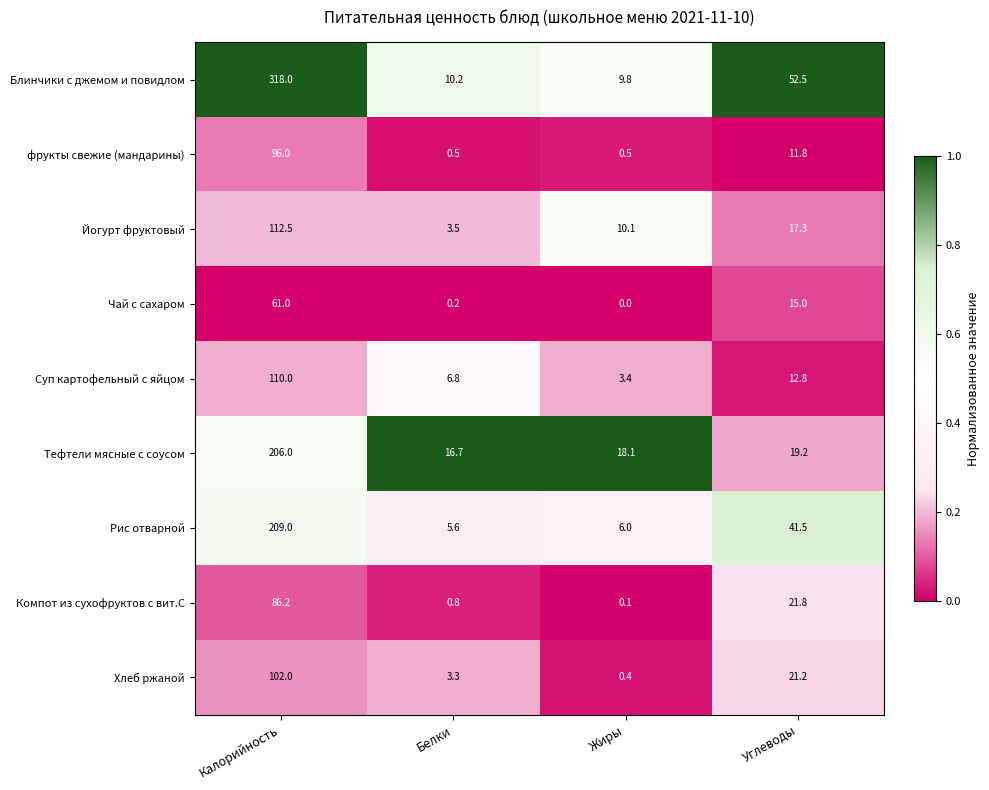

Which series changed the most between Белки and Углеводы?

Блинчики с джемом и повидлом